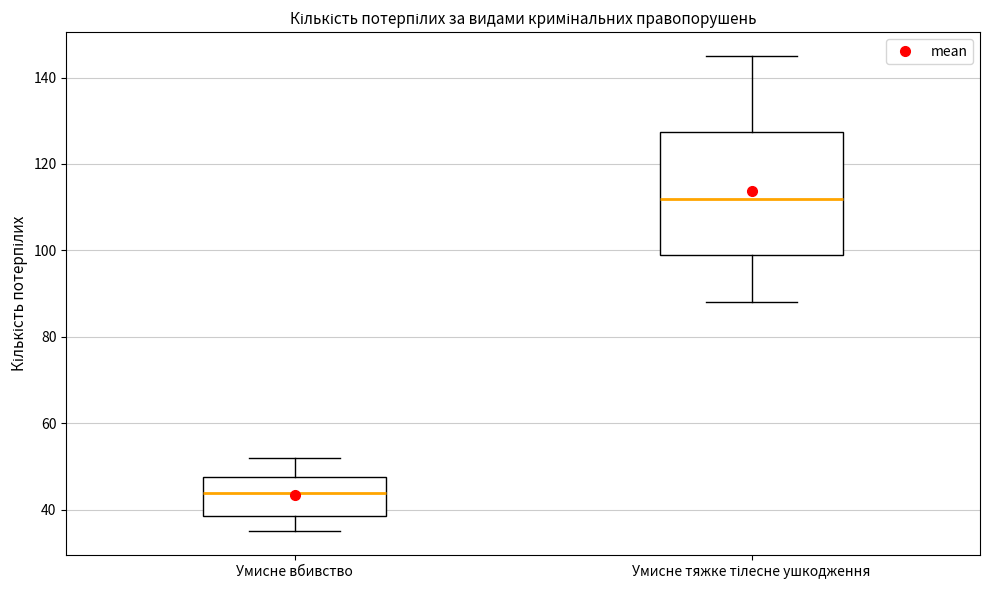

Where does the upper whisker of the box for Умисне вбивство end on the y-axis? The values are not printed on the chart, so give them approximately, as read against the axis.

52